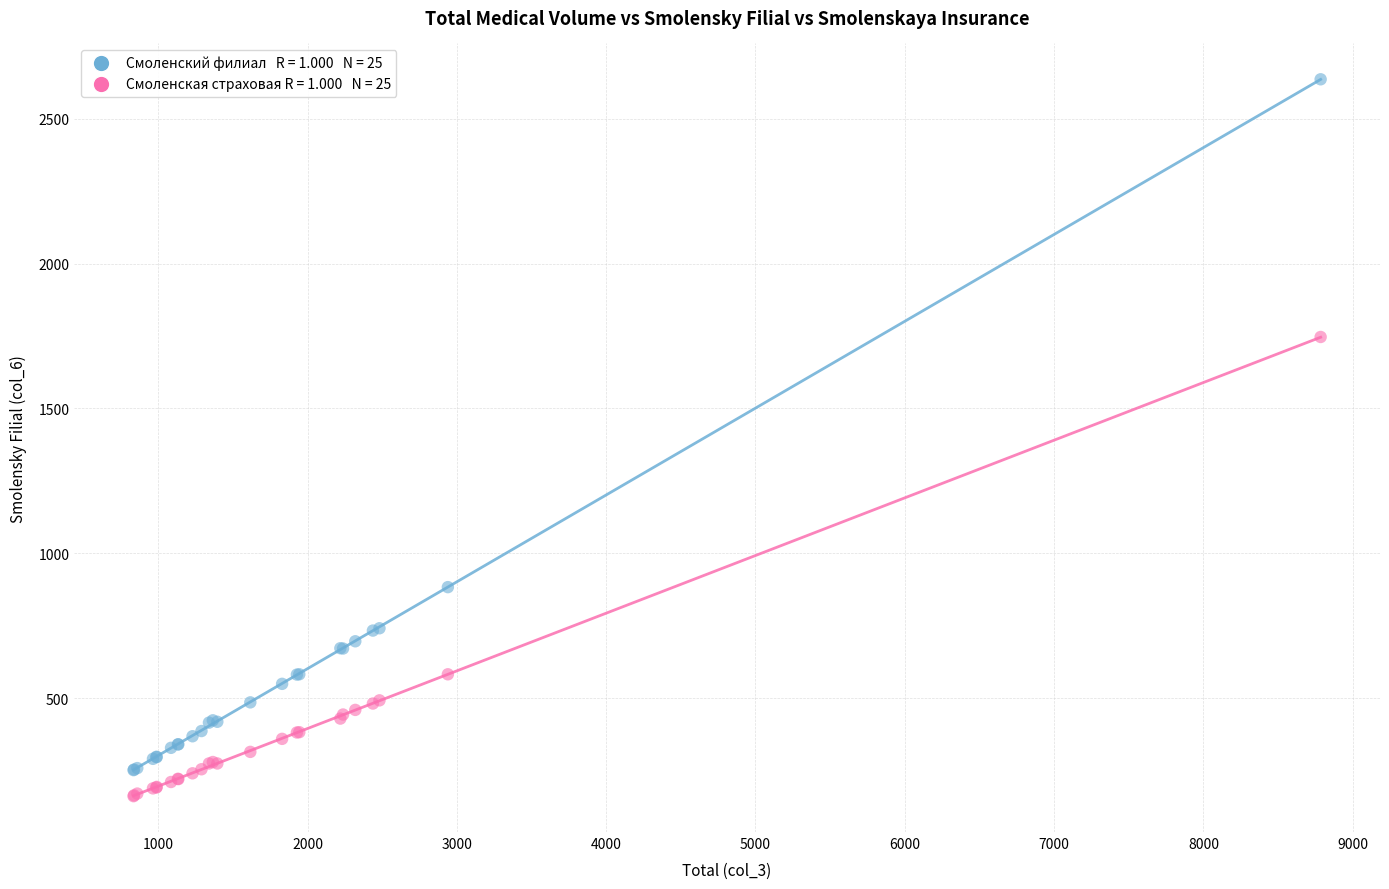

Across all series, what Y value is closest to 1399?

1747